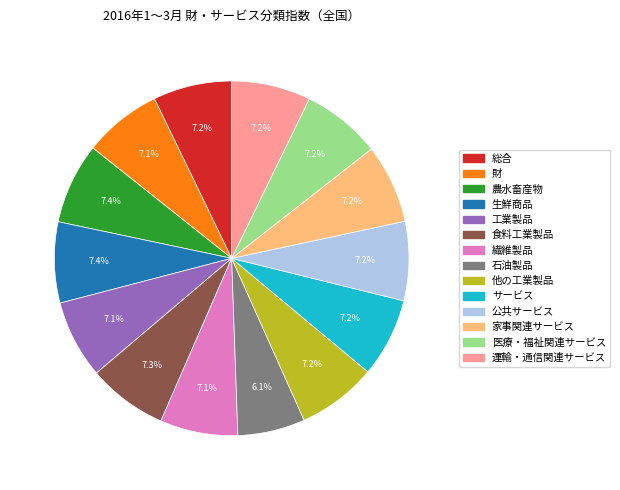

What is the ratio of the value at 総合 to the value at サービス?

1.0